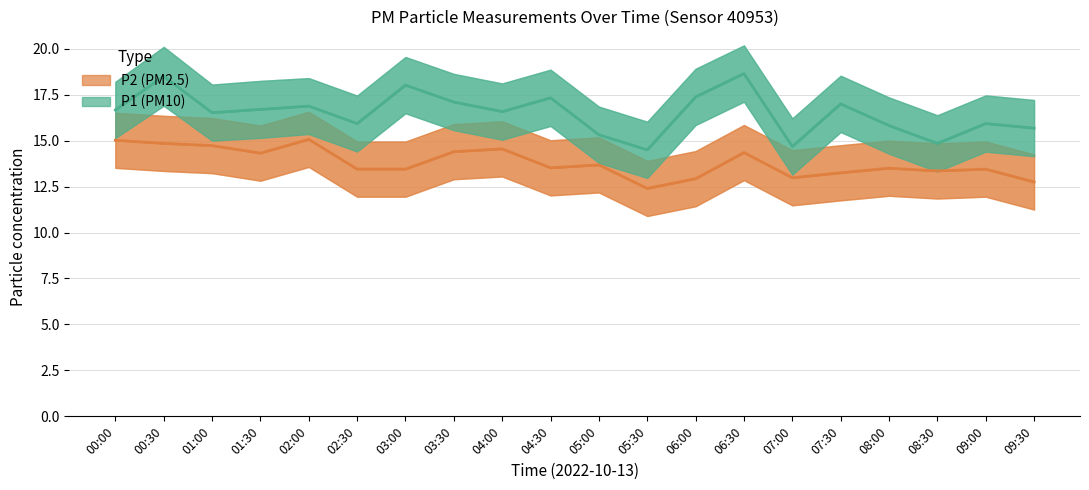

True or false: P2 and P2_lower intersect in this chart.

False